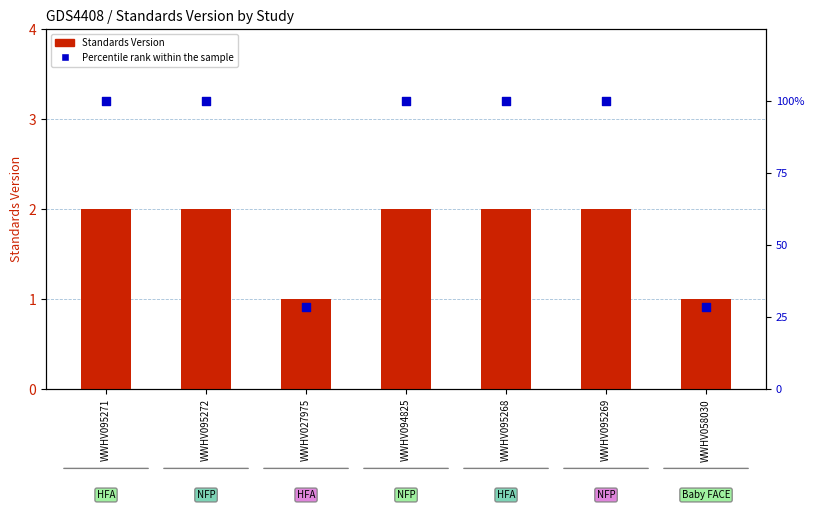

Which series contains the highest Y value?

Percentile rank within the sample